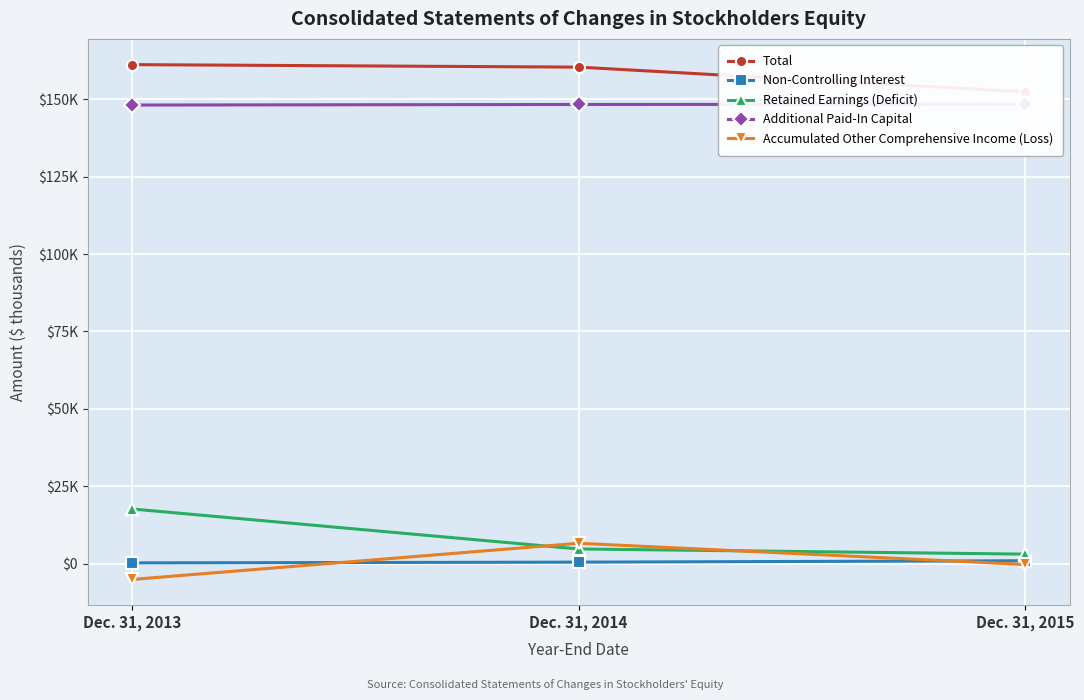

Reading right to left, extract all data points from this chart.

Total: Dec. 31, 2015=152337	Dec. 31, 2014=160318	Dec. 31, 2013=161122
Non-Controlling Interest: Dec. 31, 2015=994	Dec. 31, 2014=545	Dec. 31, 2013=307
Retained Earnings (Deficit): Dec. 31, 2015=3133	Dec. 31, 2014=4799	Dec. 31, 2013=17695
Additional Paid-In Capital: Dec. 31, 2015=148332	Dec. 31, 2014=148258	Dec. 31, 2013=148078
Accumulated Other Comprehensive Income (Loss): Dec. 31, 2015=-197	Dec. 31, 2014=6641	Dec. 31, 2013=-5033